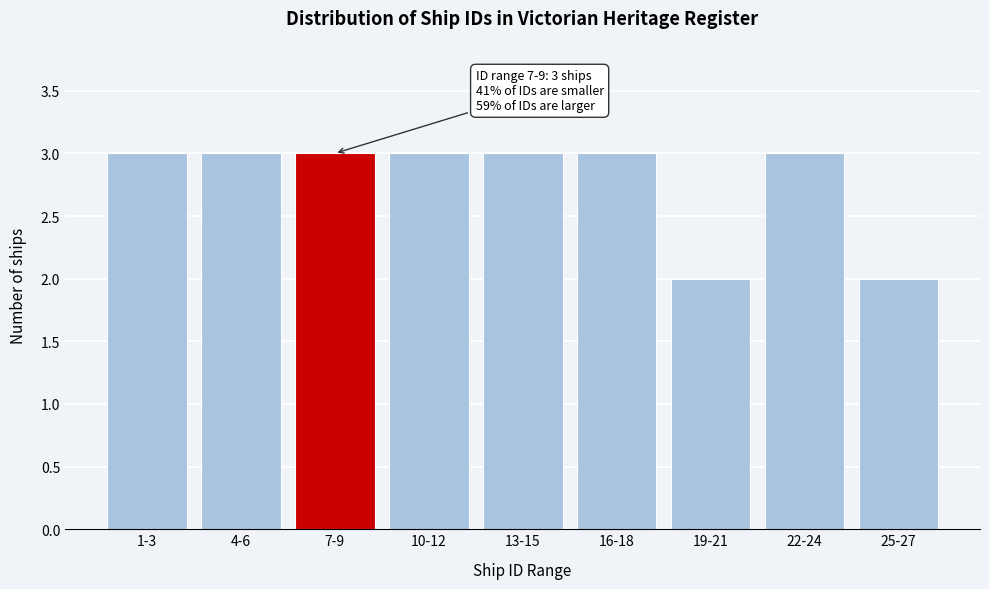

Reading left to right, list all the values displayed in this chart.

1-3=3	4-6=3	7-9=3	10-12=3	13-15=3	16-18=3	19-21=2	22-24=3	25-27=2